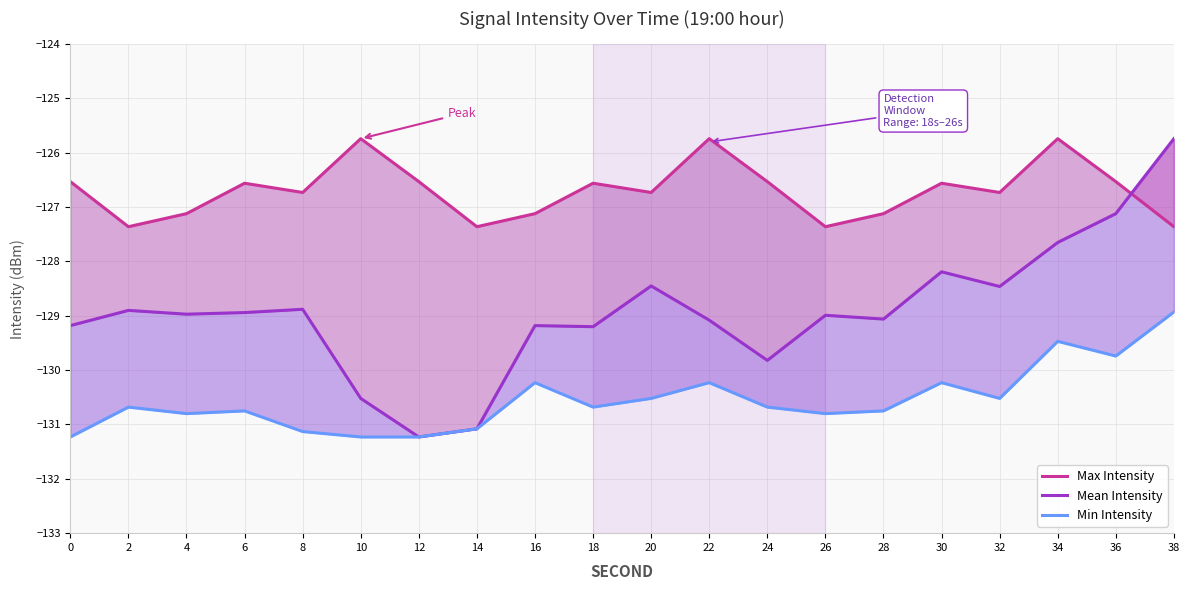

The value of Max Intensity at 24 is -209.3. True or false?

False